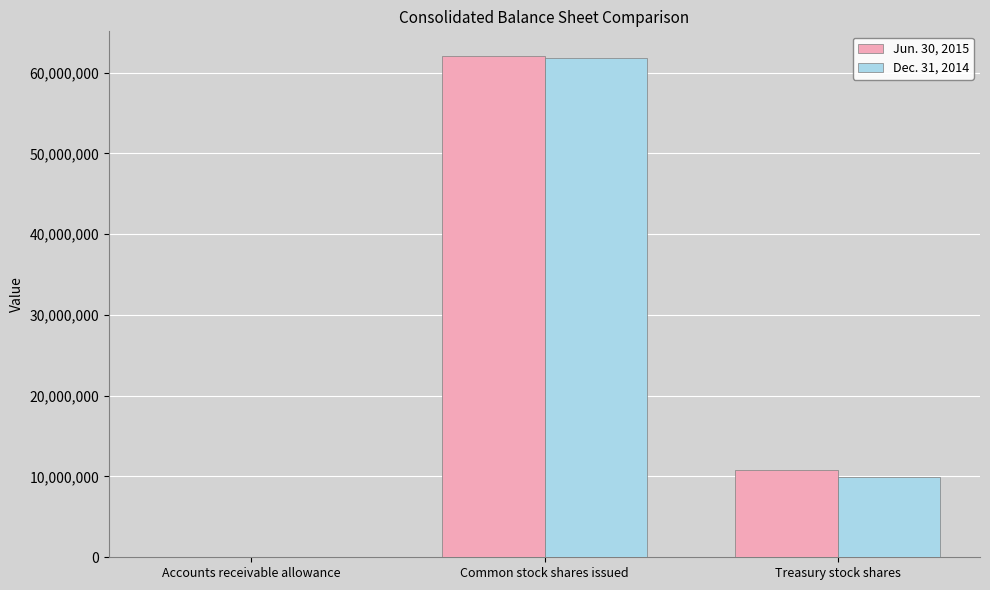

Which series changed the most between Accounts receivable allowance and Treasury stock shares?

Jun. 30, 2015